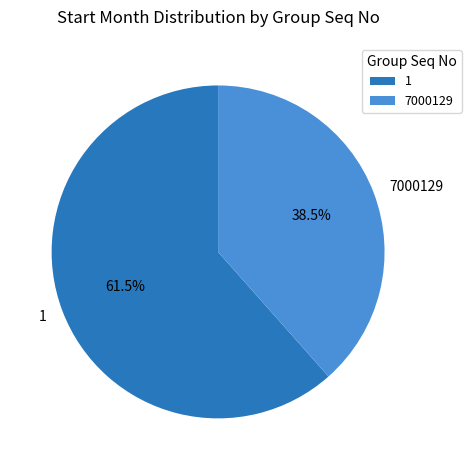

To the nearest percent, what is the difference between the largest and smallest slice percentages?

23%